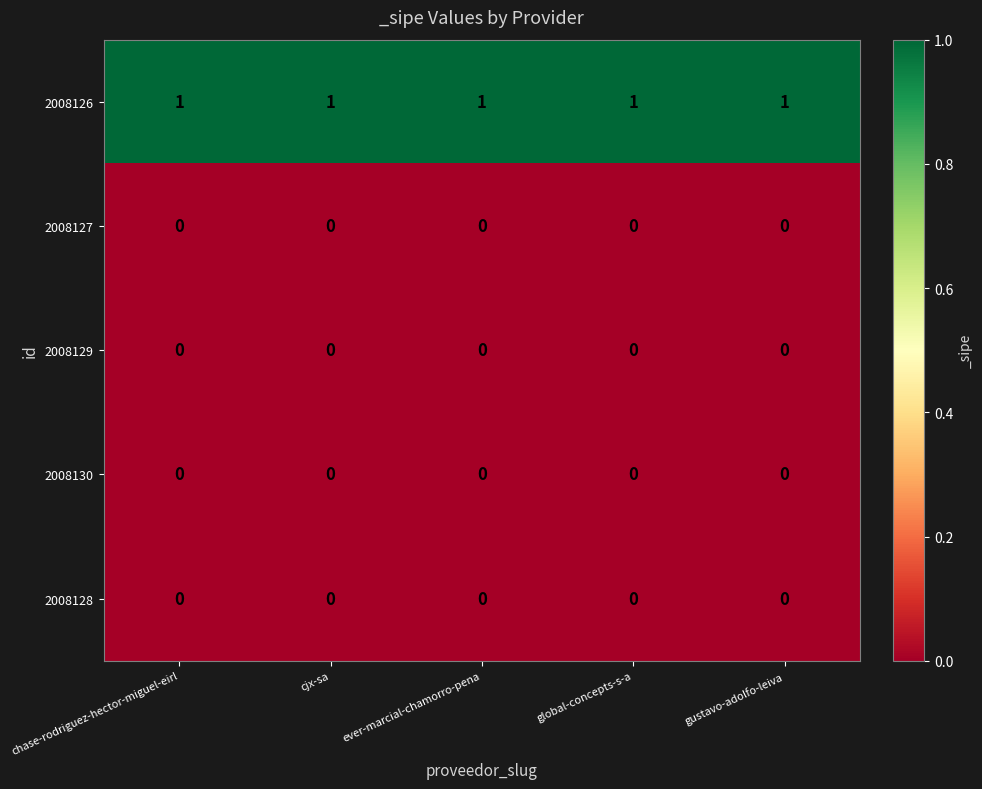

Is the value of 2008126 at chase-rodriguez-hector-miguel-eirl greater than the value of 2008130 at ever-marcial-chamorro-pena?

Yes